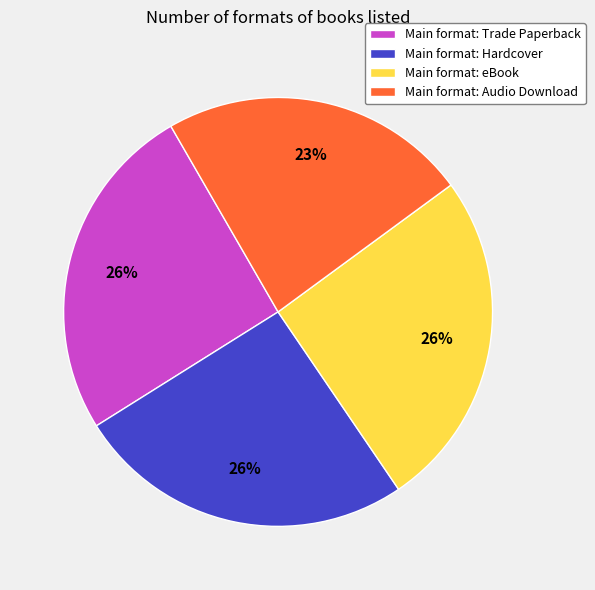

How many slices are in this pie chart?

4